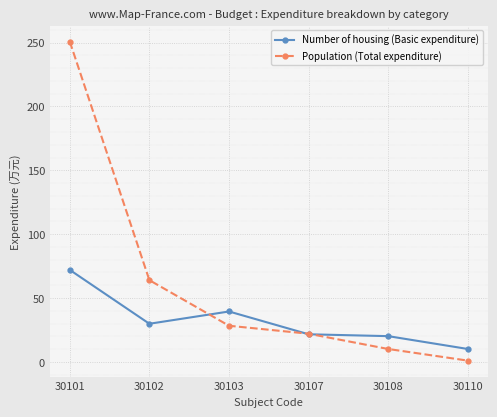

Which category has the lowest value in the Population (Total expenditure) series?

30110